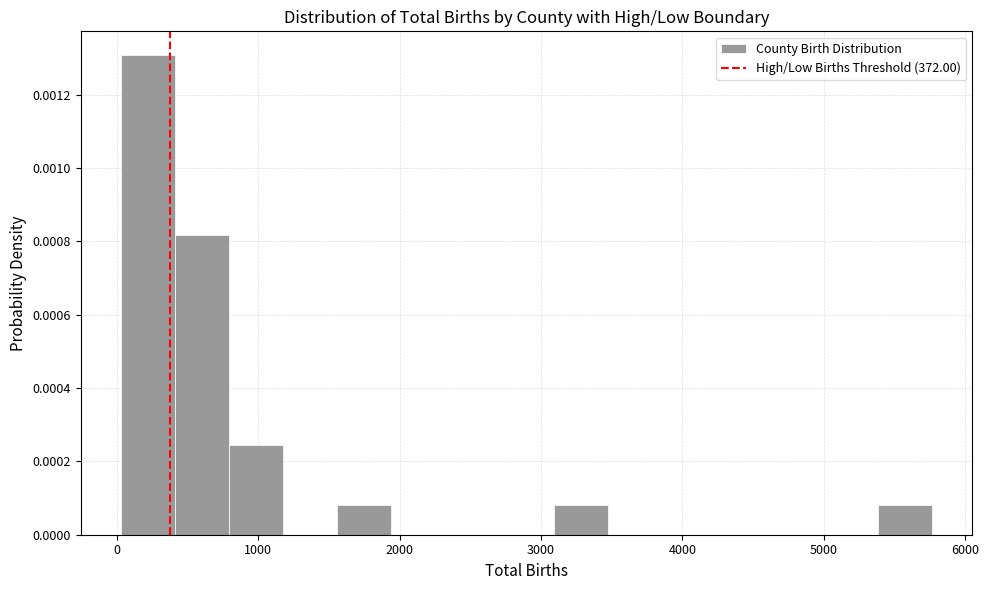

Around what value on the x-axis is the tallest bar? Give the approximate position of its centre, as read against the axis.

200